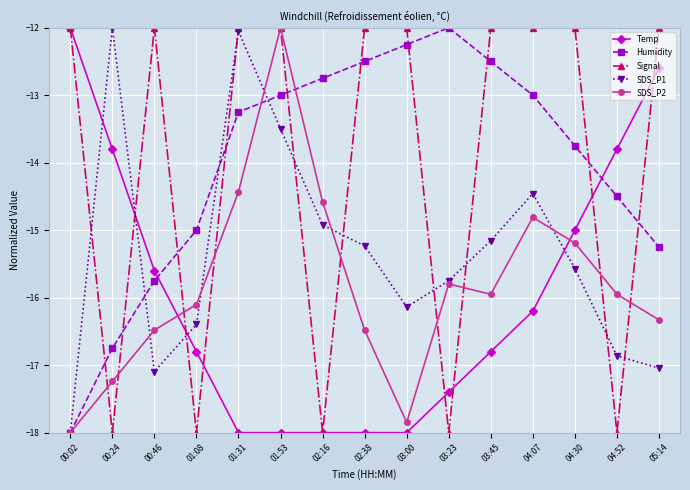

After their last crossing, which series has the higher values: SDS_P1 or Temp?

Temp